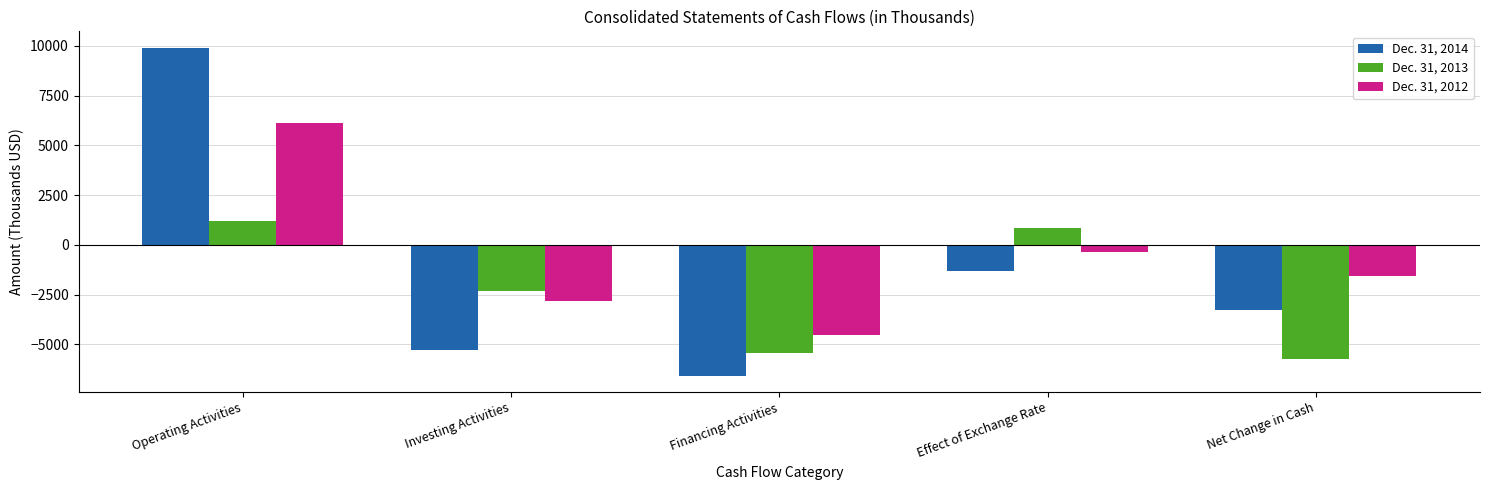

How many values in Dec. 31, 2013 are above zero?

2